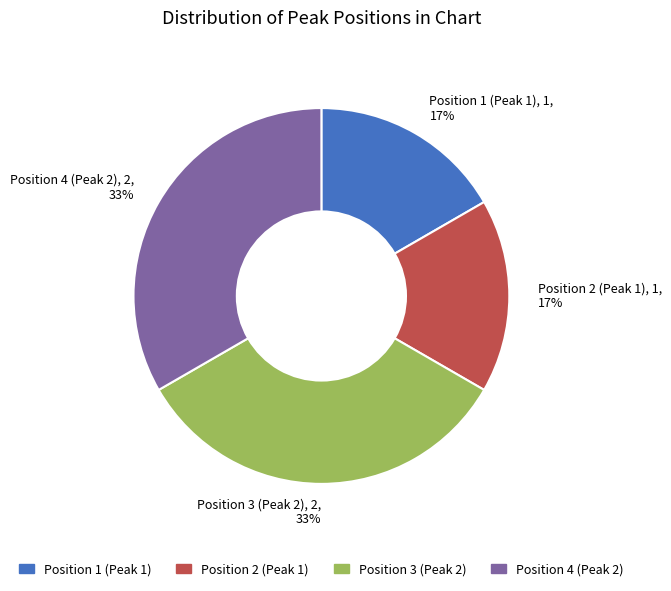

Count the number of slices in the pie.

4